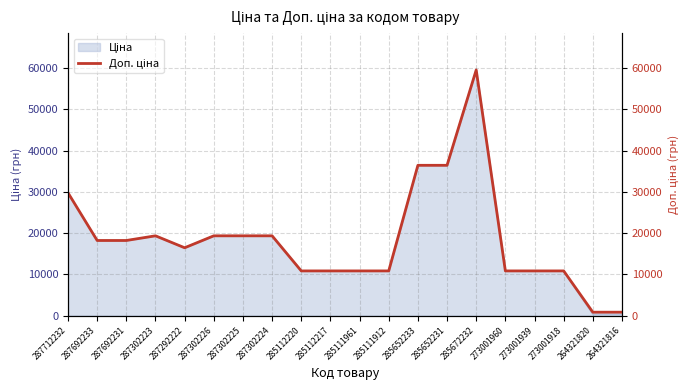

Rank the categories by value from lowest to highest.

264321820, 264321816, 285112220, 285112217, 285111961, 285111912, 273001960, 273001939, 273001918, 287292222, 287692233, 287692231, 287302223, 287302226, 287302225, 287302224, 287712232, 285652233, 285652231, 285672232